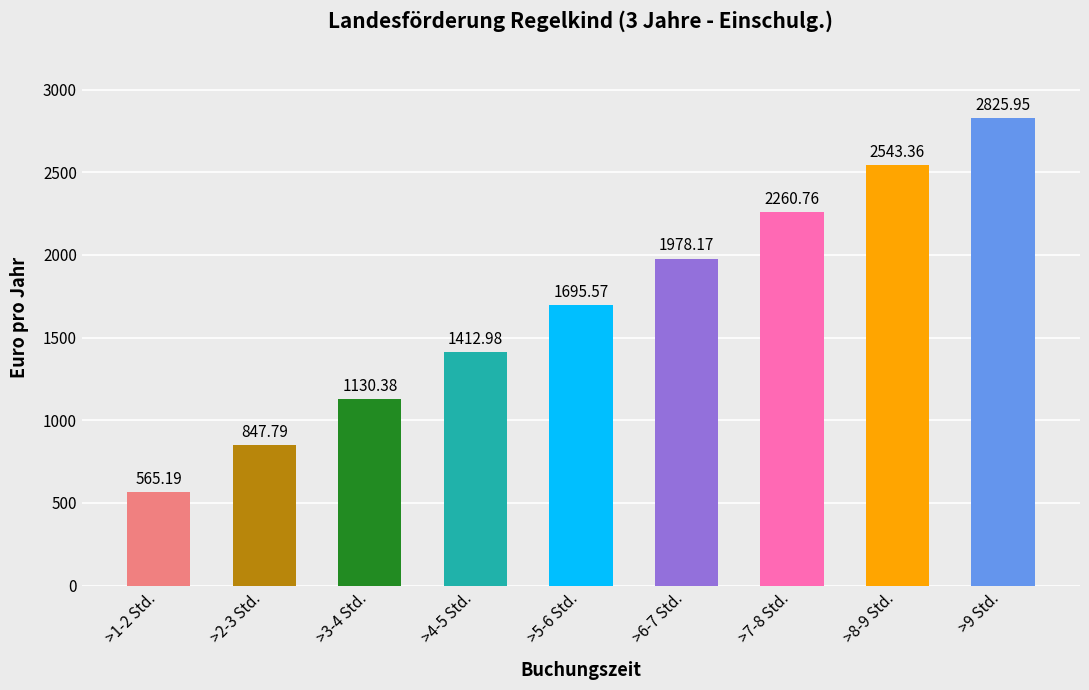

Read the value at >8-9 Std..

2543.4